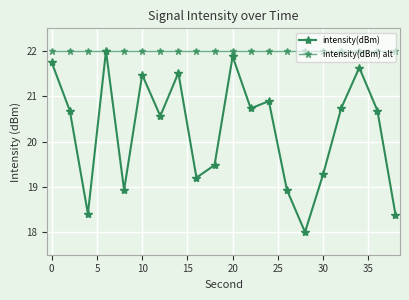

How many distinct data groups are displayed?

2